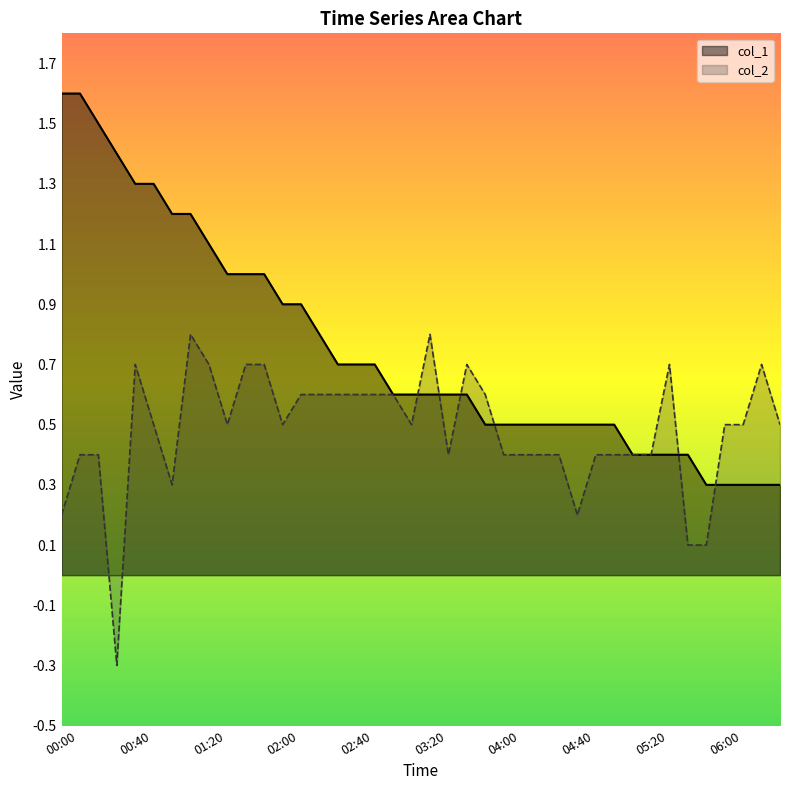

How many times do col_2 and col_1 cross each other?

6